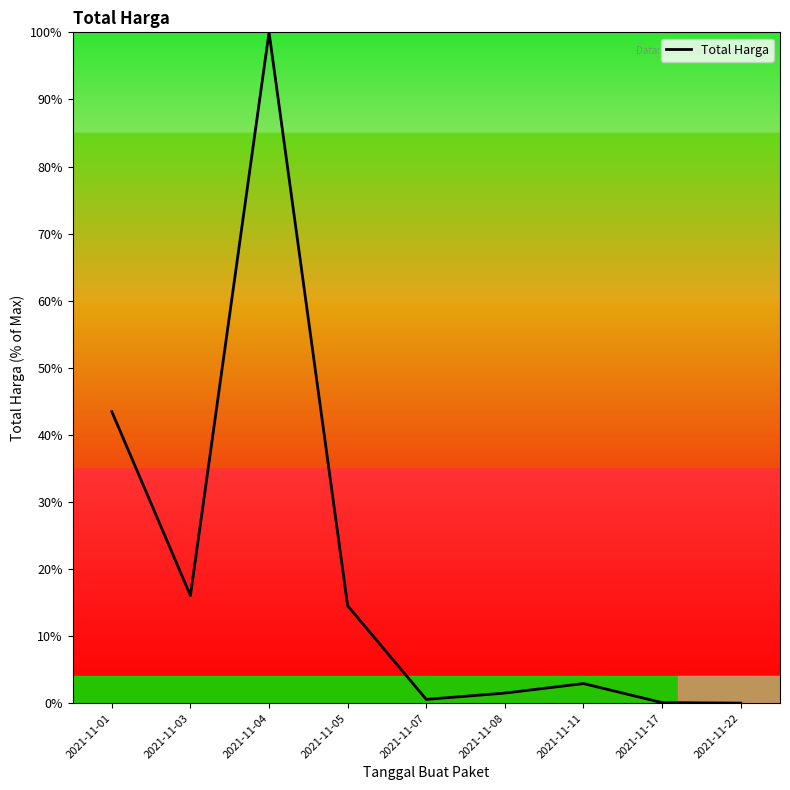

What is the difference between the values at 2021-11-04 and 2021-11-03?

84.0